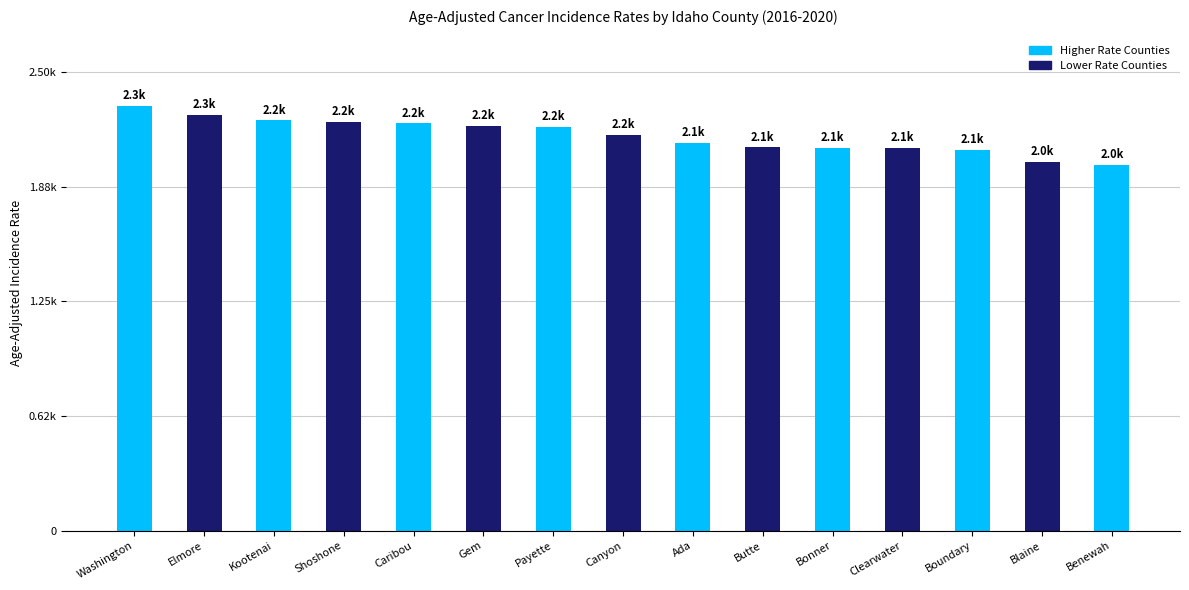

Are the bars horizontal?

No